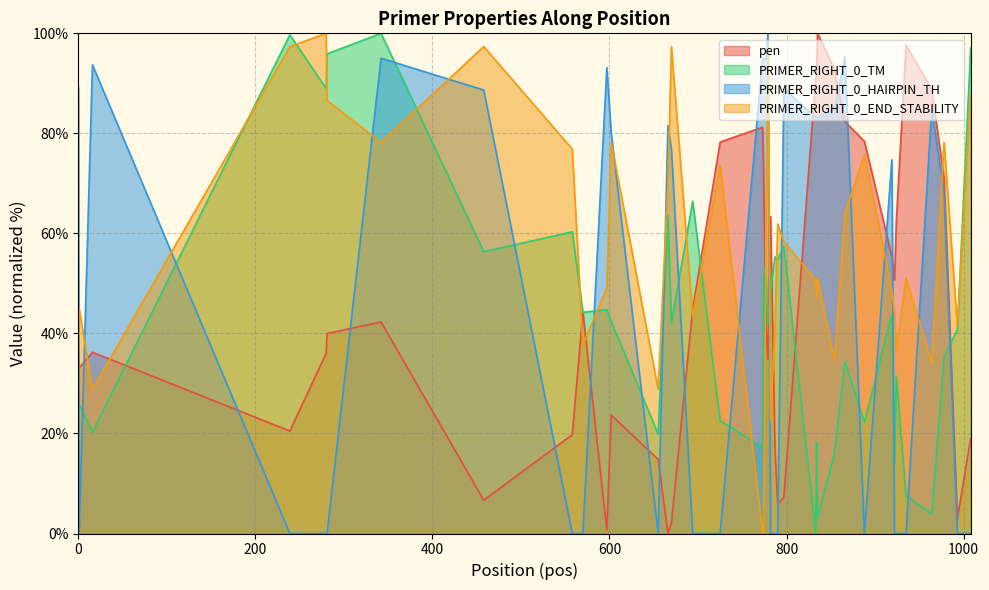

What is the greatest value displayed?

100.0